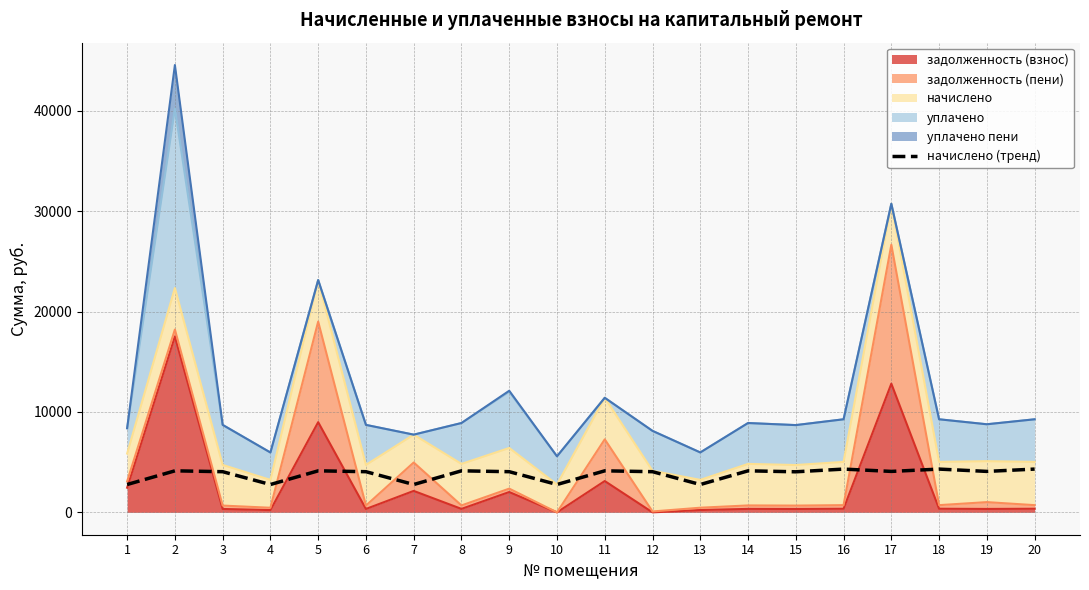

What is the sum of all values?

75897.6